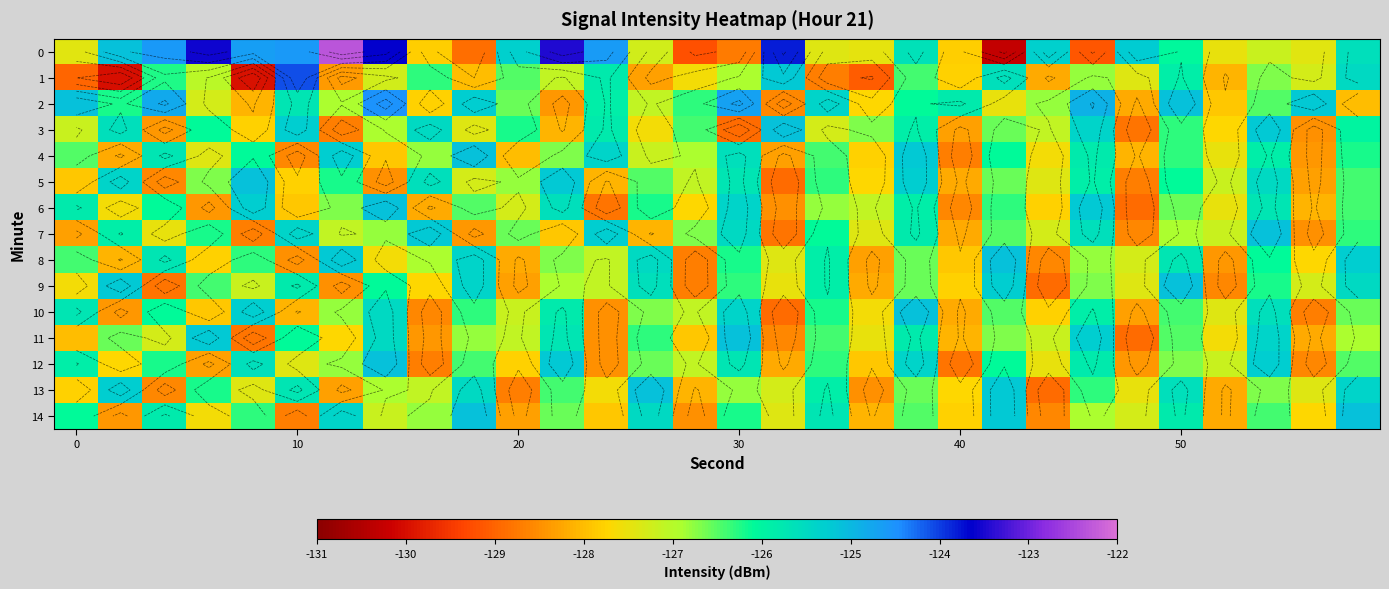

What is the average value of the 7 series?

-126.9